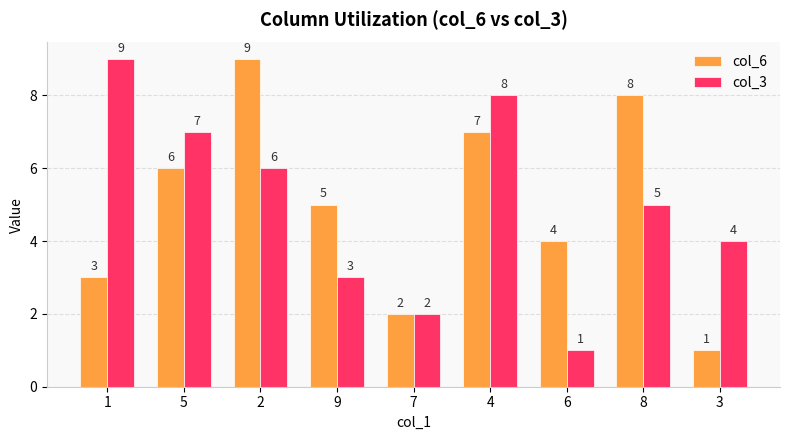

Reading left to right, list all the values displayed in this chart.

col_6: 1=3	5=6	2=9	9=5	7=2	4=7	6=4	8=8	3=1
col_3: 1=9	5=7	2=6	9=3	7=2	4=8	6=1	8=5	3=4